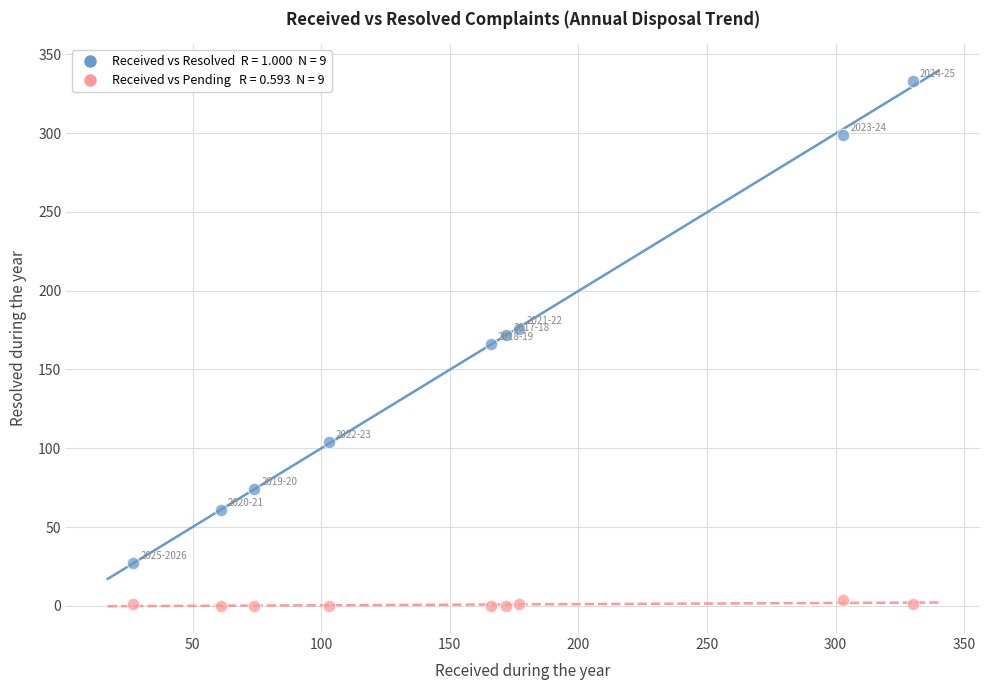

Across all data points, what is the range of Y values (max minus min)?

333